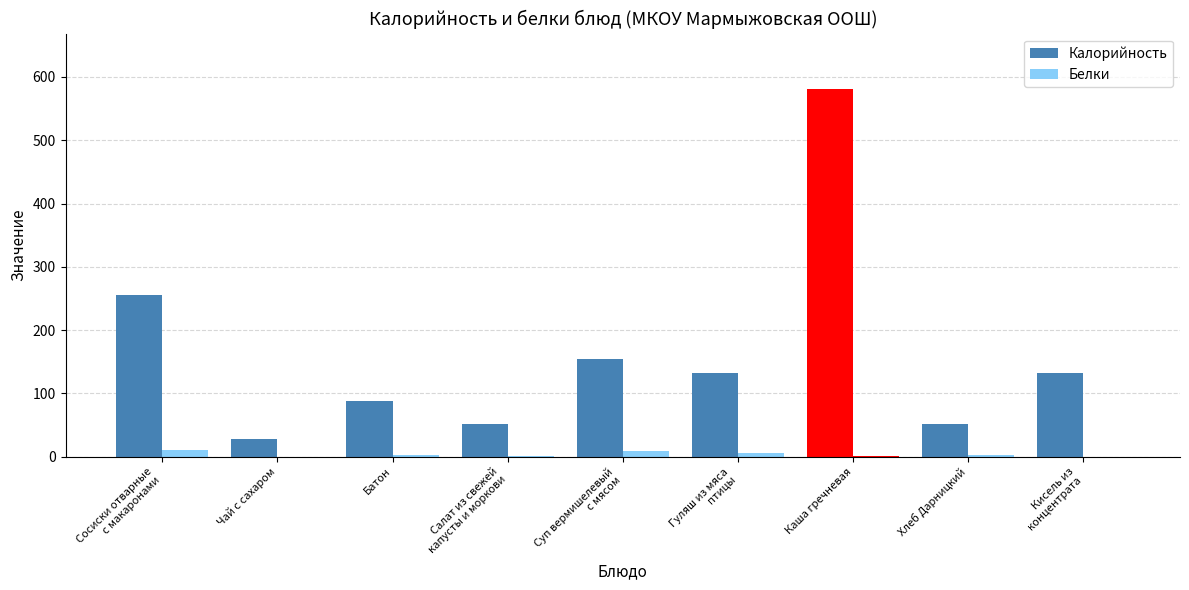

What is the difference between the Белки values at Кисель из
концентрата and Хлеб Дарницкий?

1.8